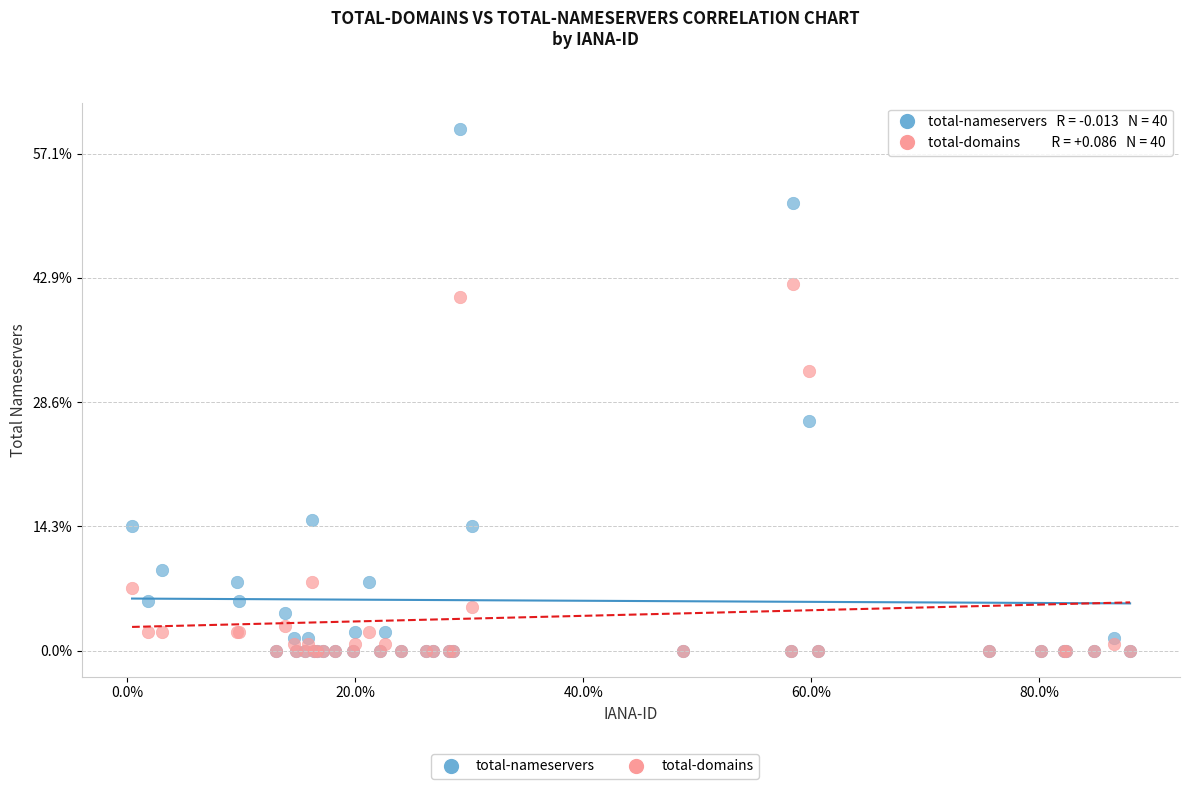

Which series has the widest spread of Y values?

total-nameservers